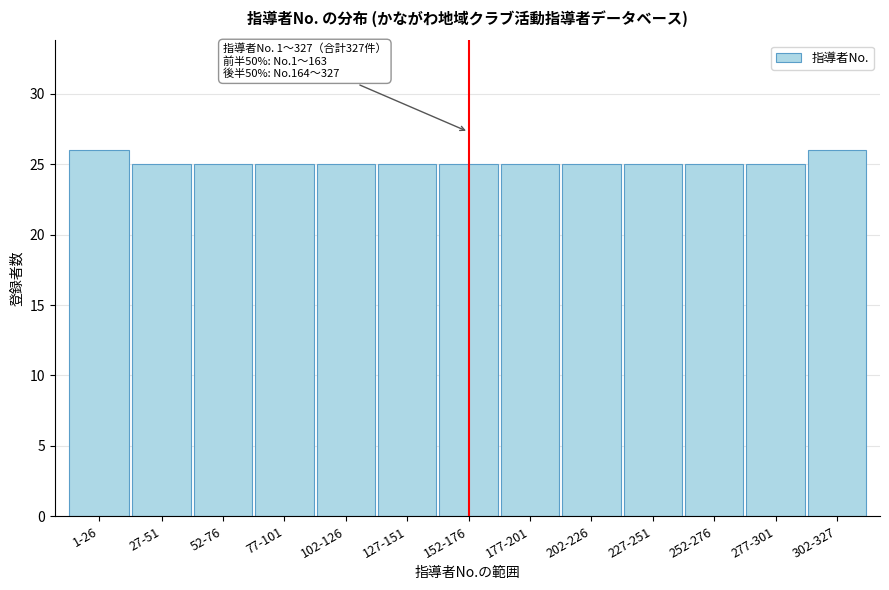

Reading left to right, extract all data points from this chart.

1-26=26	27-51=25	52-76=25	77-101=25	102-126=25	127-151=25	152-176=25	177-201=25	202-226=25	227-251=25	252-276=25	277-301=25	302-327=26